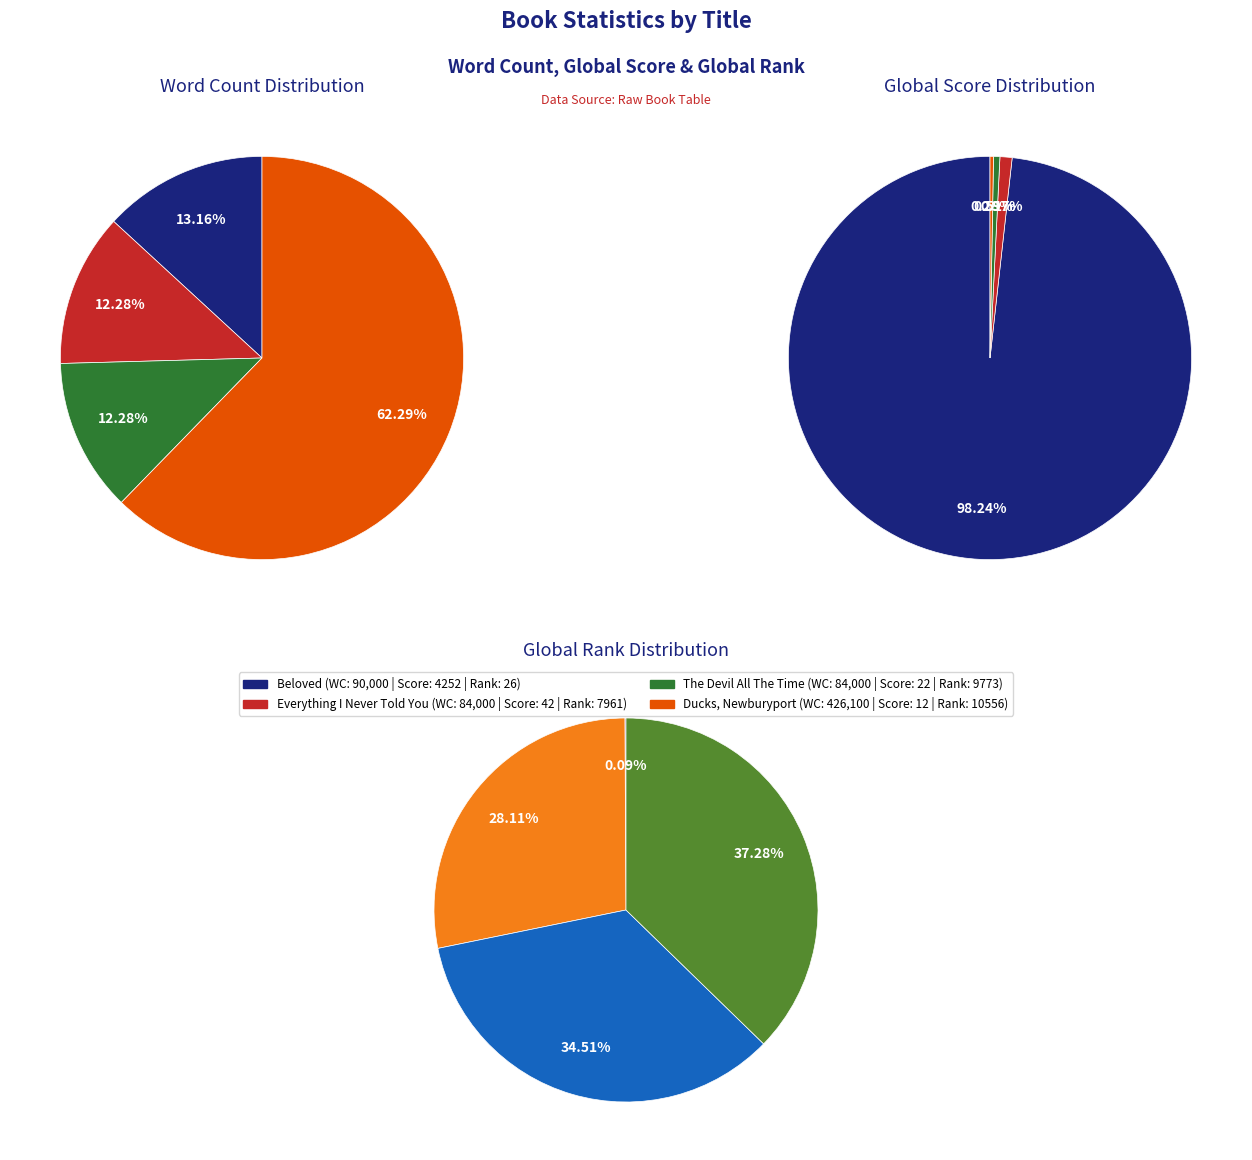

How many slices are in this pie chart?

4